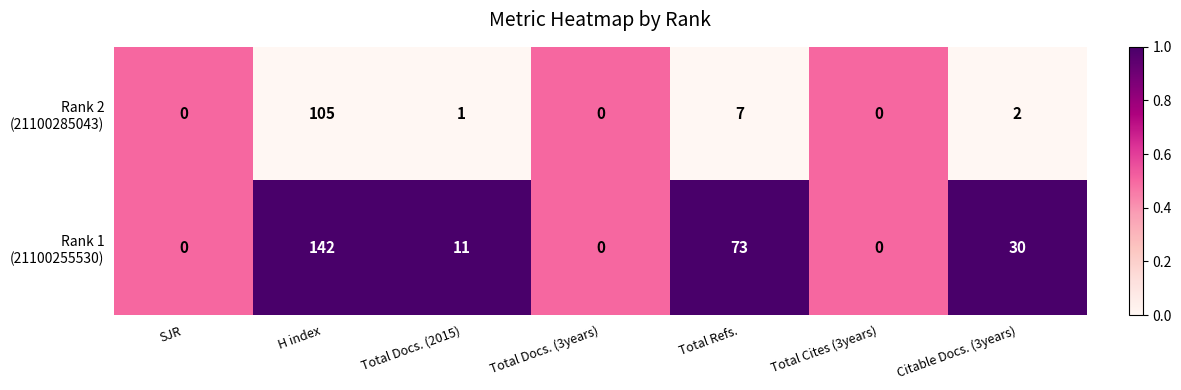

How many distinct data groups are displayed?

2